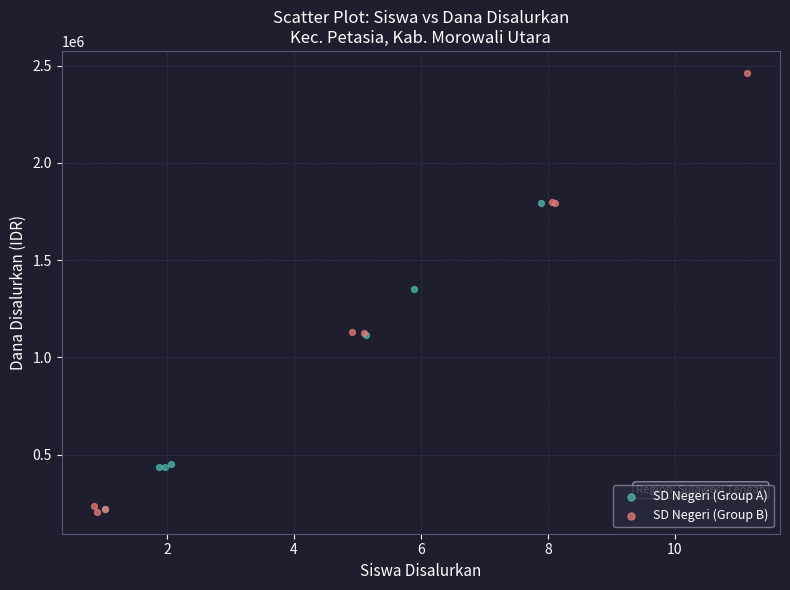

Which series reaches the maximum Y coordinate?

SD Negeri (Group B)